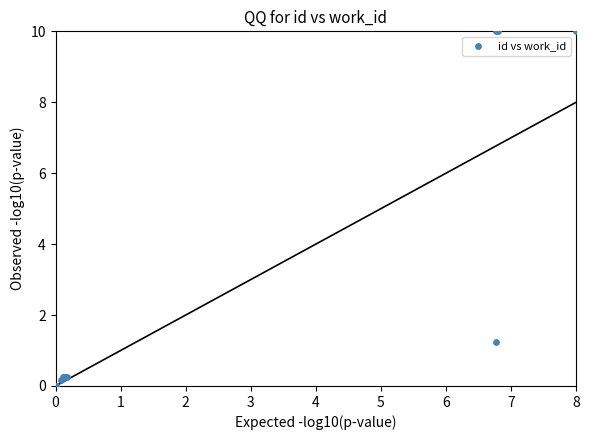

What Y value in the scatter plot is closest to 5?

1.2